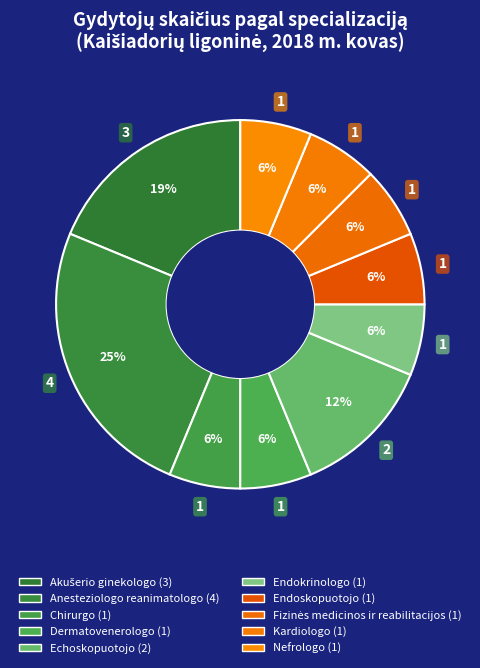

What percentage is the Endokrinologo slice, to the nearest percent?

6%